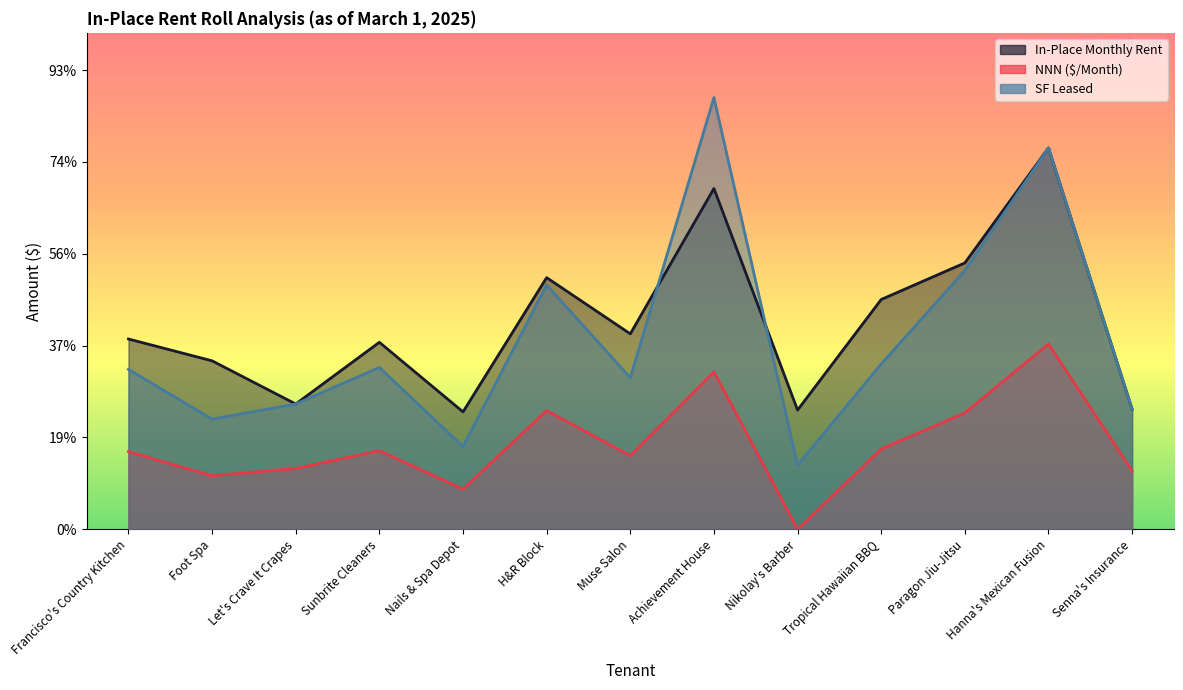

How many distinct data groups are displayed?

3